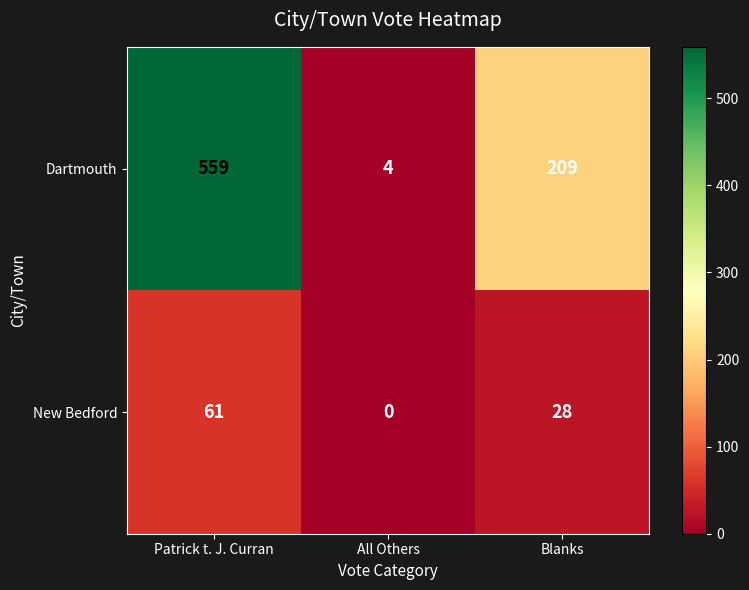

What is the total value across all series at All Others?

4